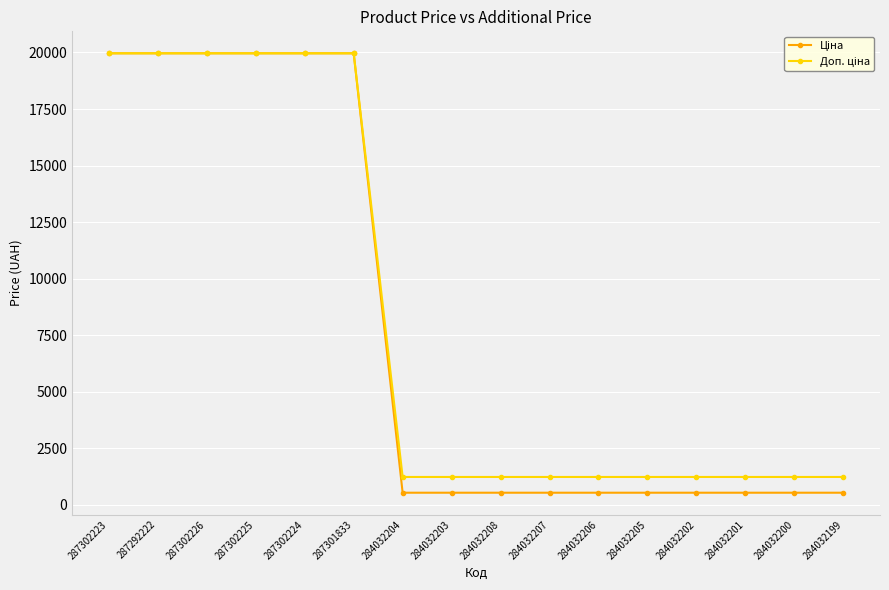

How many series are shown in this chart?

2